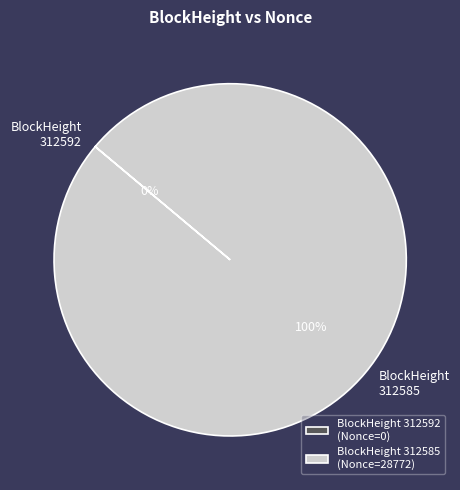

What percentage is the 312585 slice, to the nearest percent?

100%